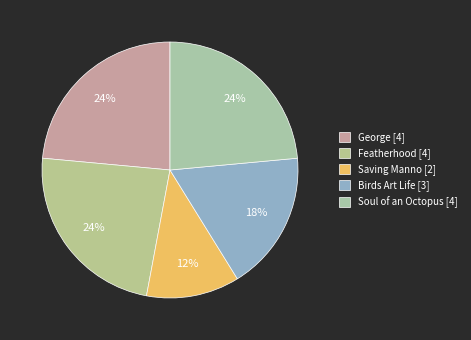

How many slices are in this pie chart?

5